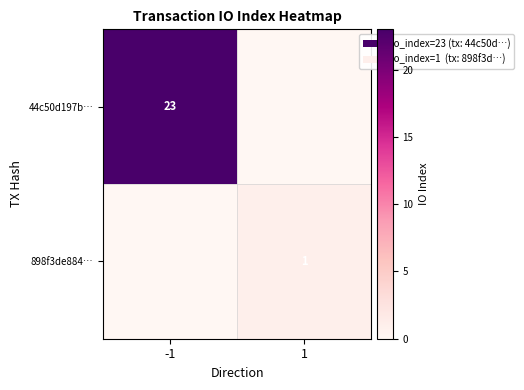

At which category is the sum across all series the highest?

-1